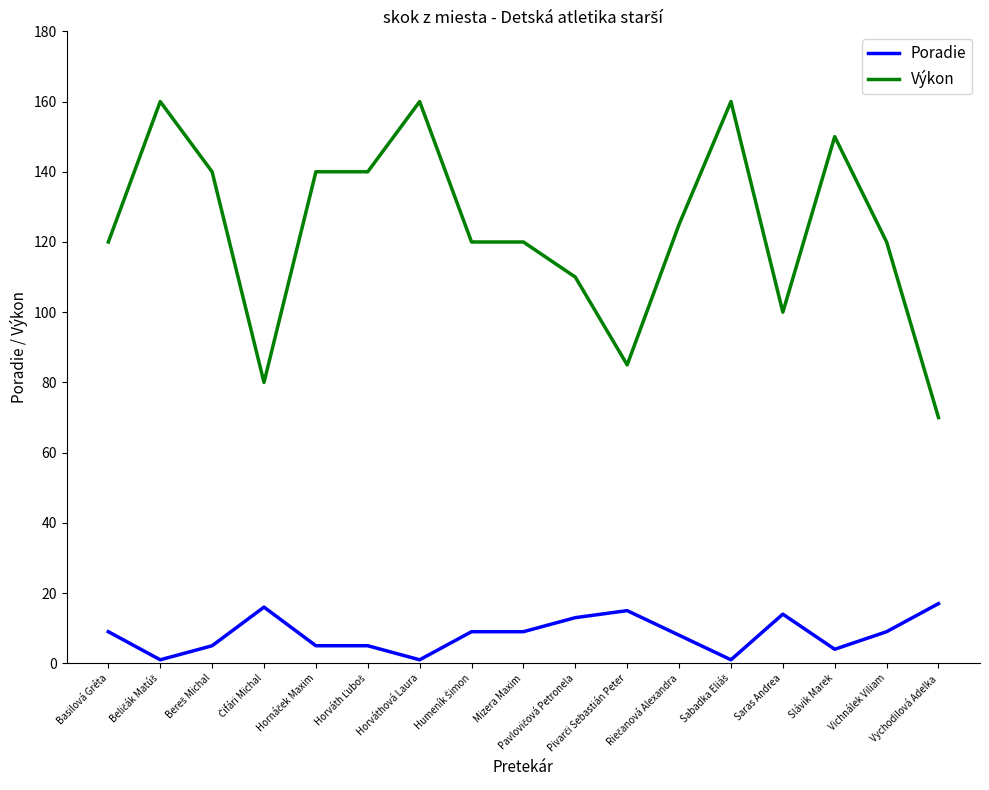

Rank the series by their average value, from lowest to highest.

Poradie, Výkon